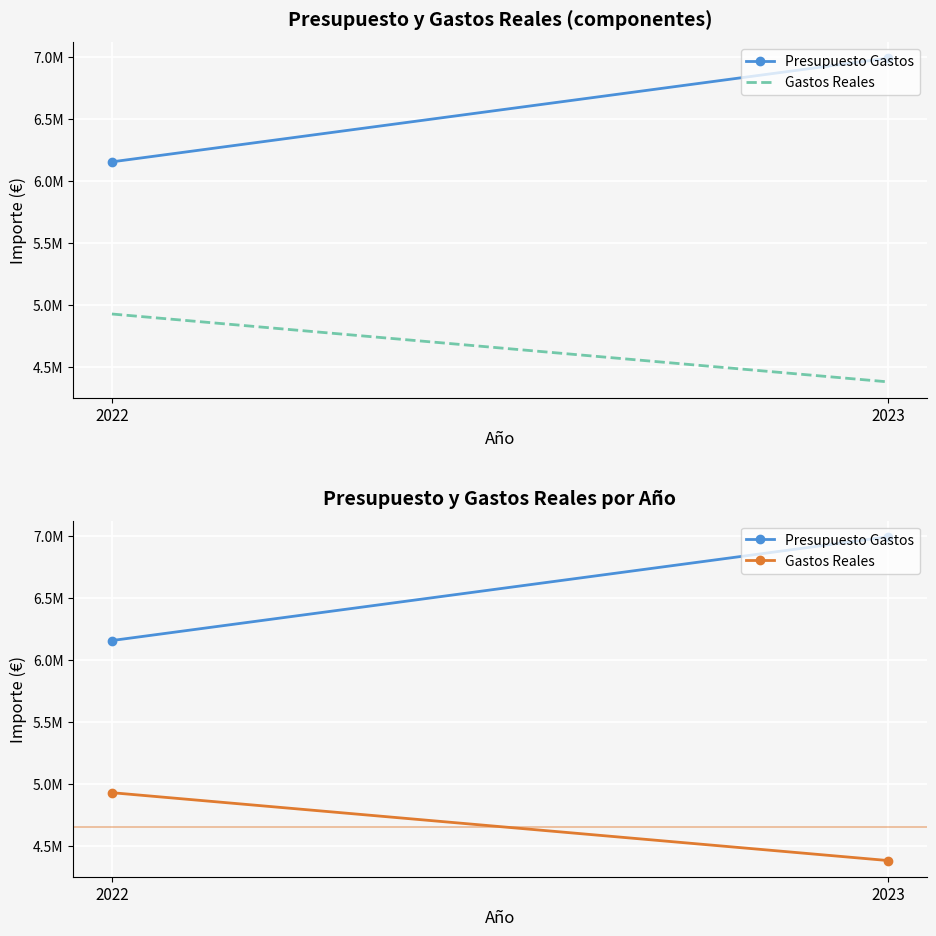

At 2022, list the series in order from smallest to largest.

Gastos Reales, Presupuesto Gastos